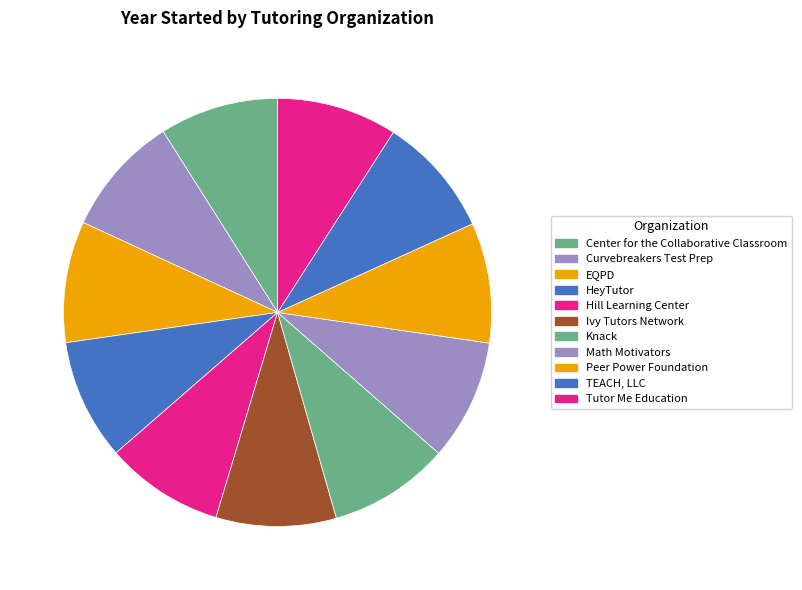

The Knack slice represents 9% of the pie. True or false?

True